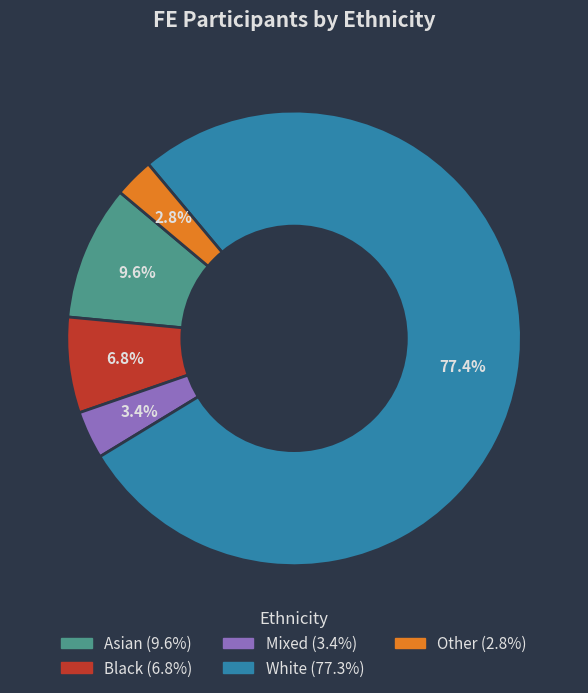

Does any single category account for the majority?

Yes